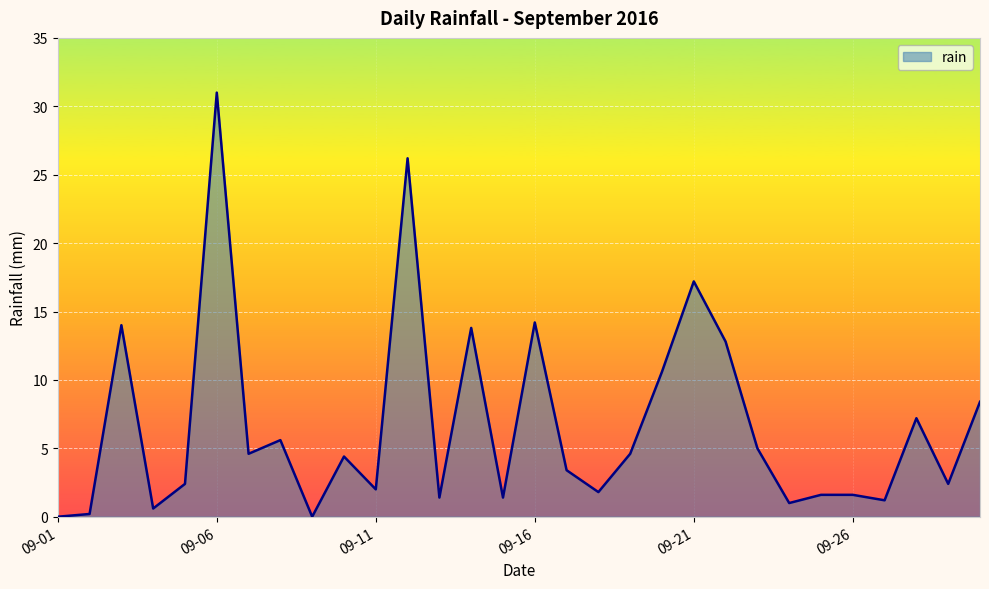

What is the maximum value shown in the chart?

31.0